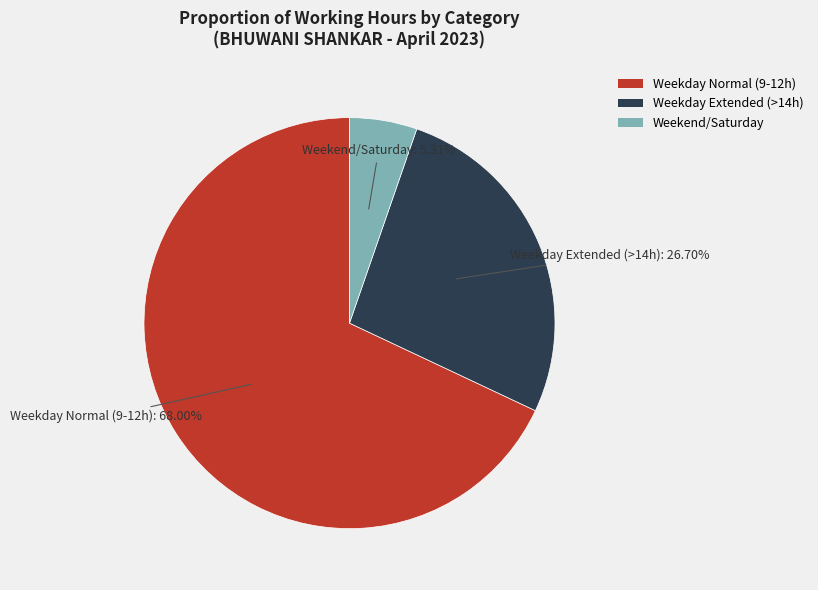

Which has a higher value, Weekday Extended (>14h) or Weekend/Saturday?

Weekday Extended (>14h)